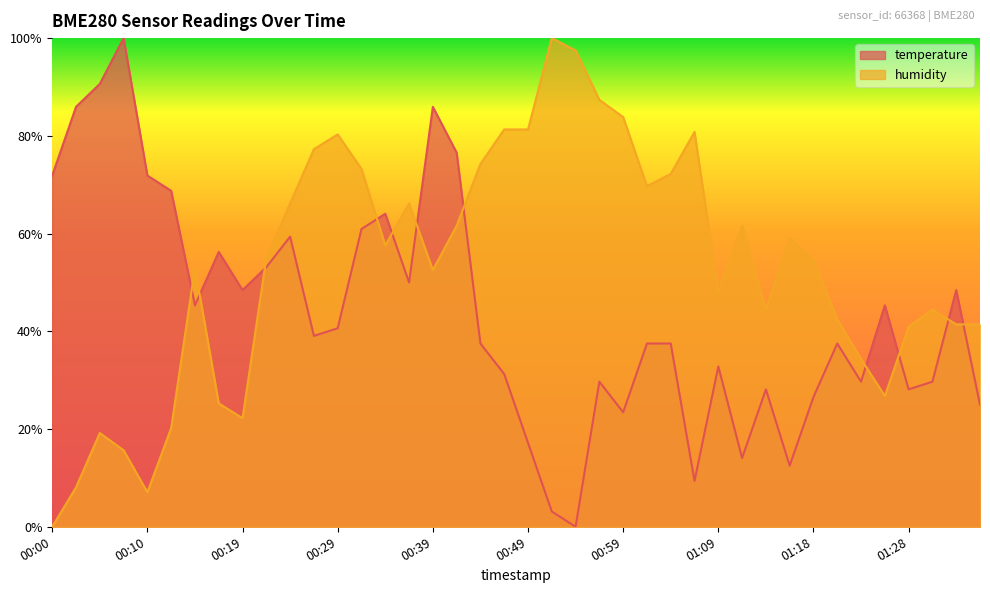

True or false: humidity has a value of 0.0 at 00:00.

True